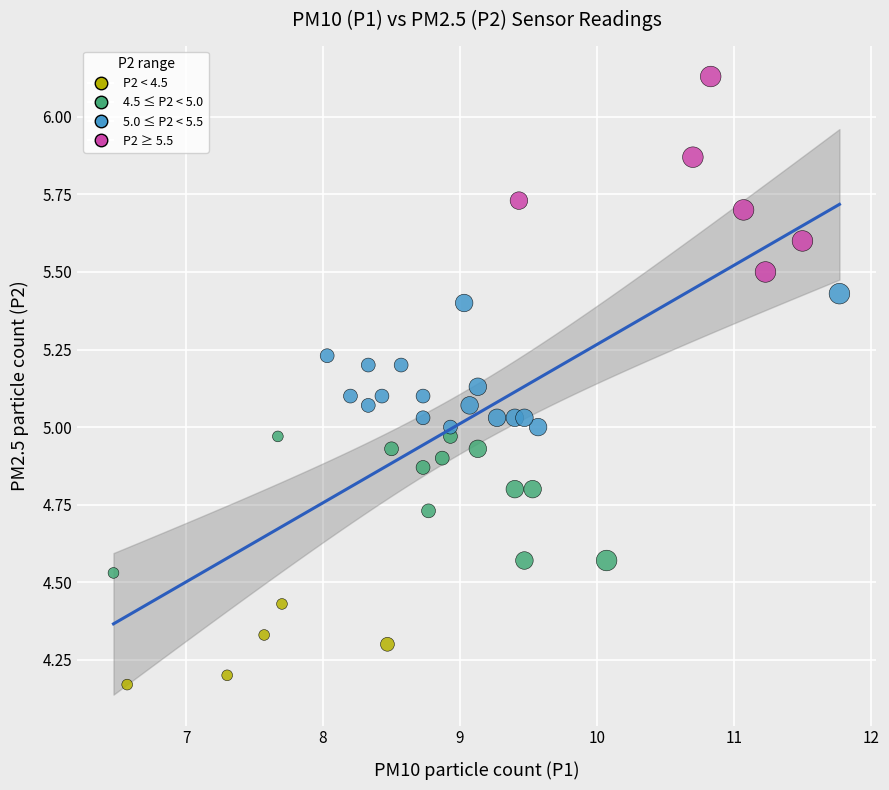

What is the range of X values (max minus min)?

5.3